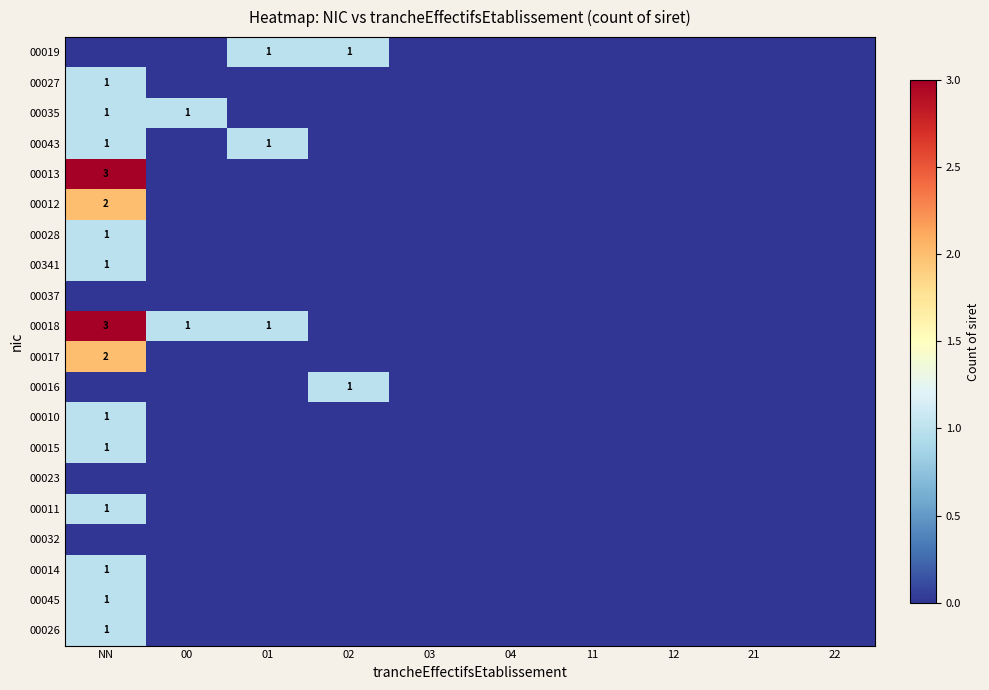

The value of 00028 at NN is 1. True or false?

True